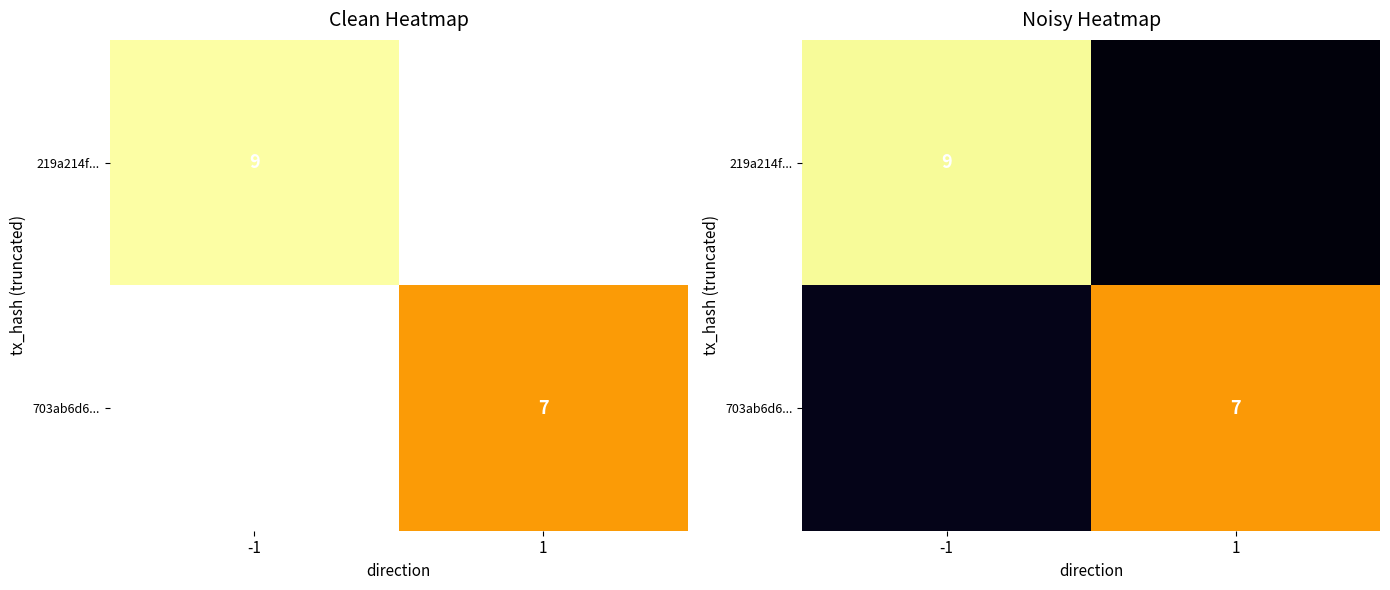

Is it true that 219a214f... equals 13.2 at -1?

False